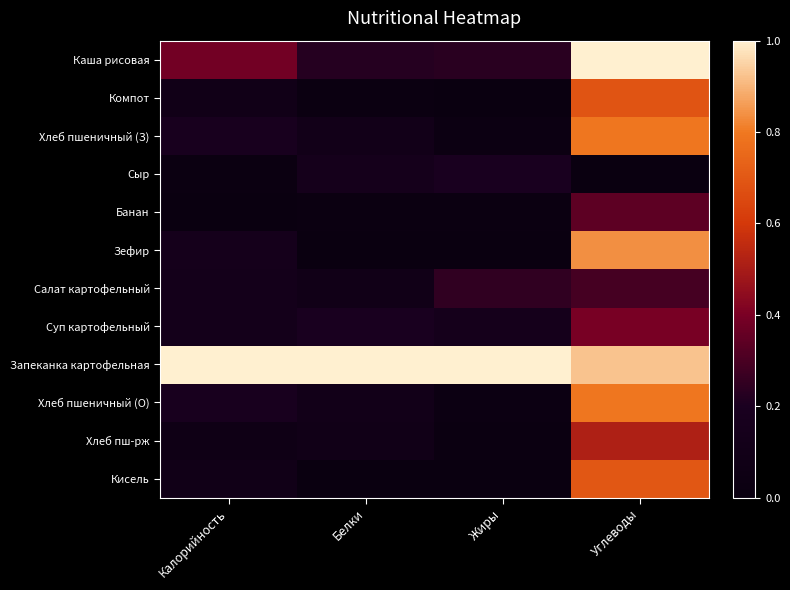

What is the total value across all series at Жиры?

1.9